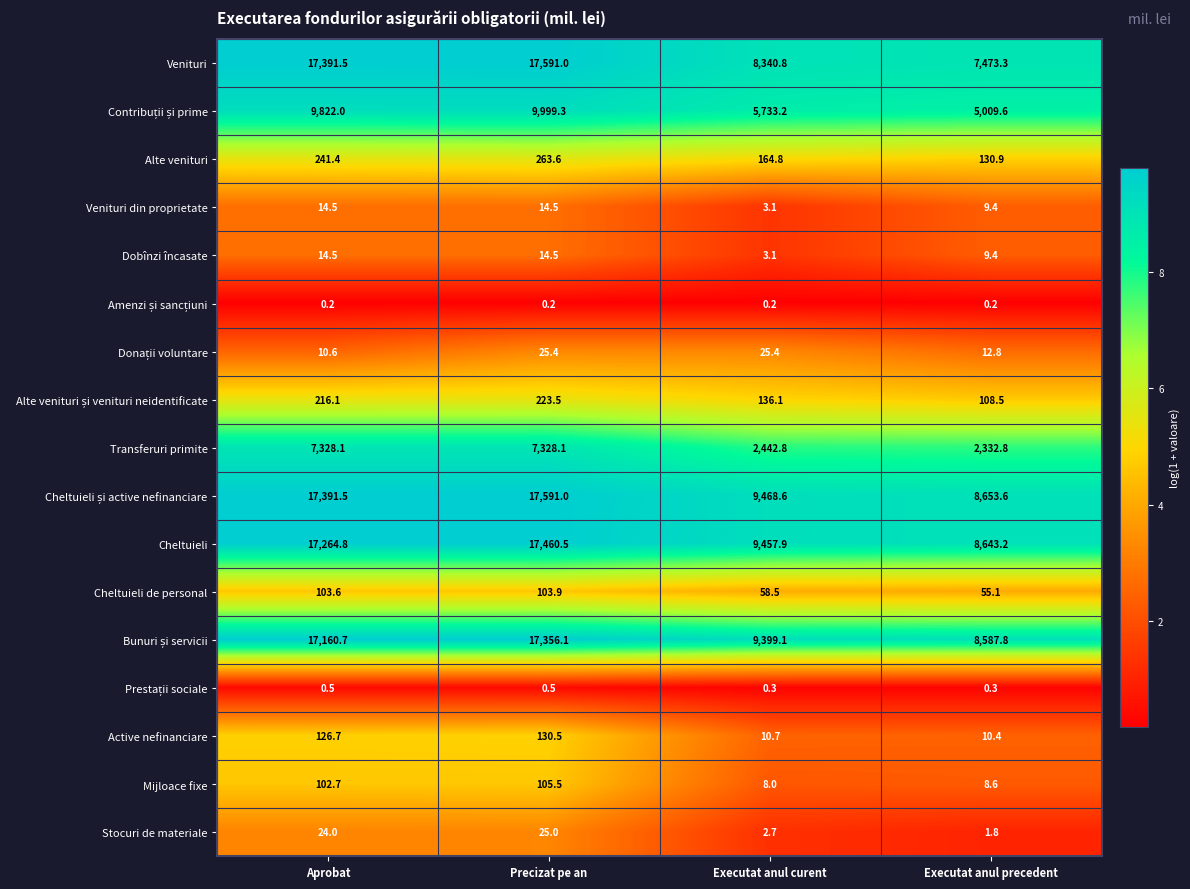

Which category has the lowest value in the Dobînzi încasate series?

Executat anul curent